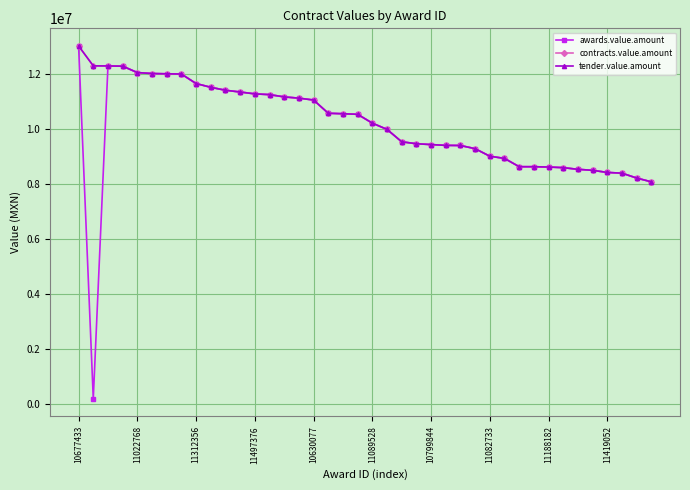

What are all the series names shown in the legend?

awards.value.amount, contracts.value.amount, tender.value.amount